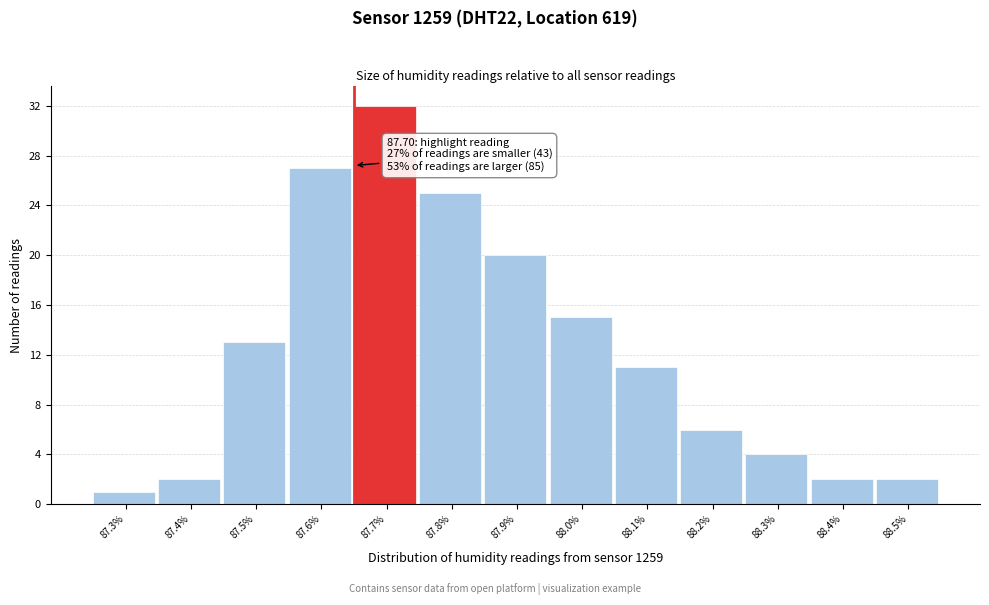

Reading right to left, list all the values displayed in this chart.

2	2	4	6	11	15	20	25	32	27	13	2	1